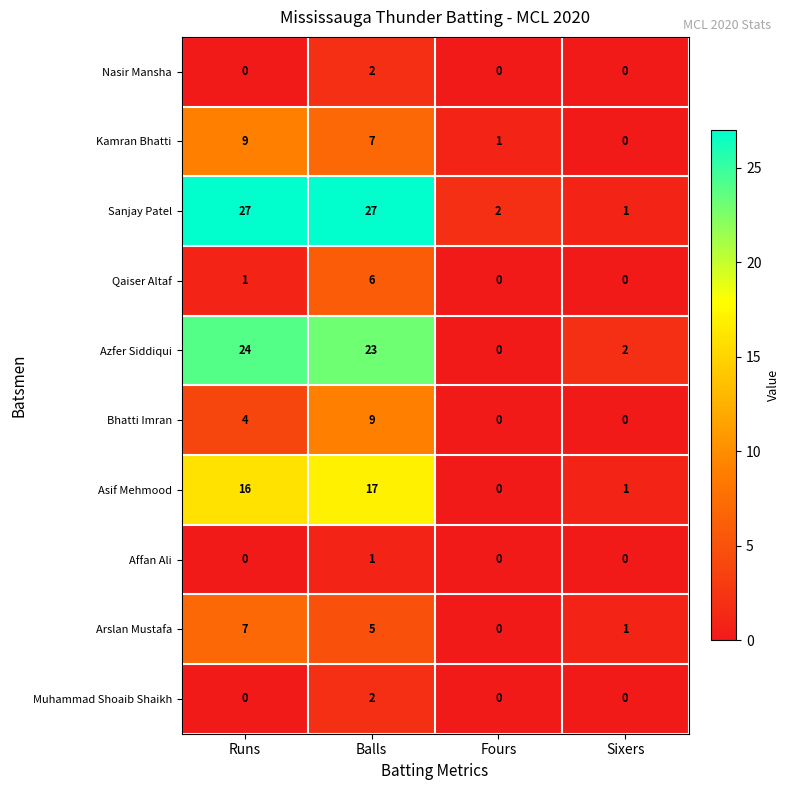

At which label is Sanjay Patel closest to 14?

Fours